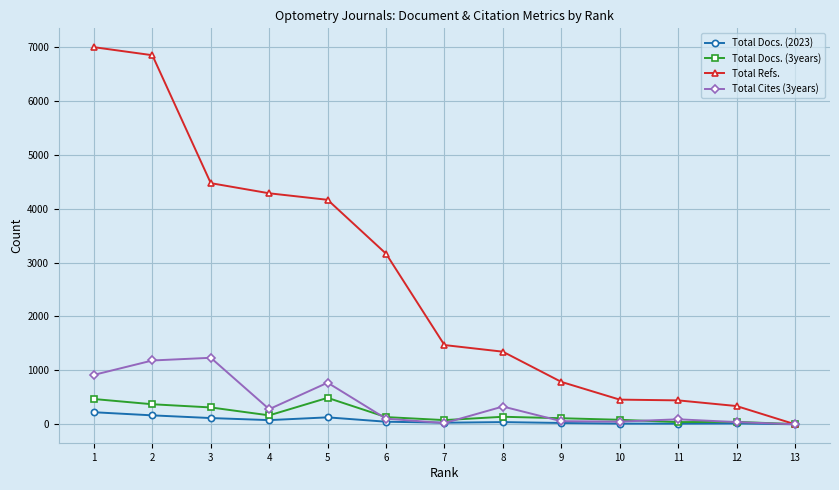

What is the difference between the maximum and second lowest values in the Total Docs. (3years) series?

450